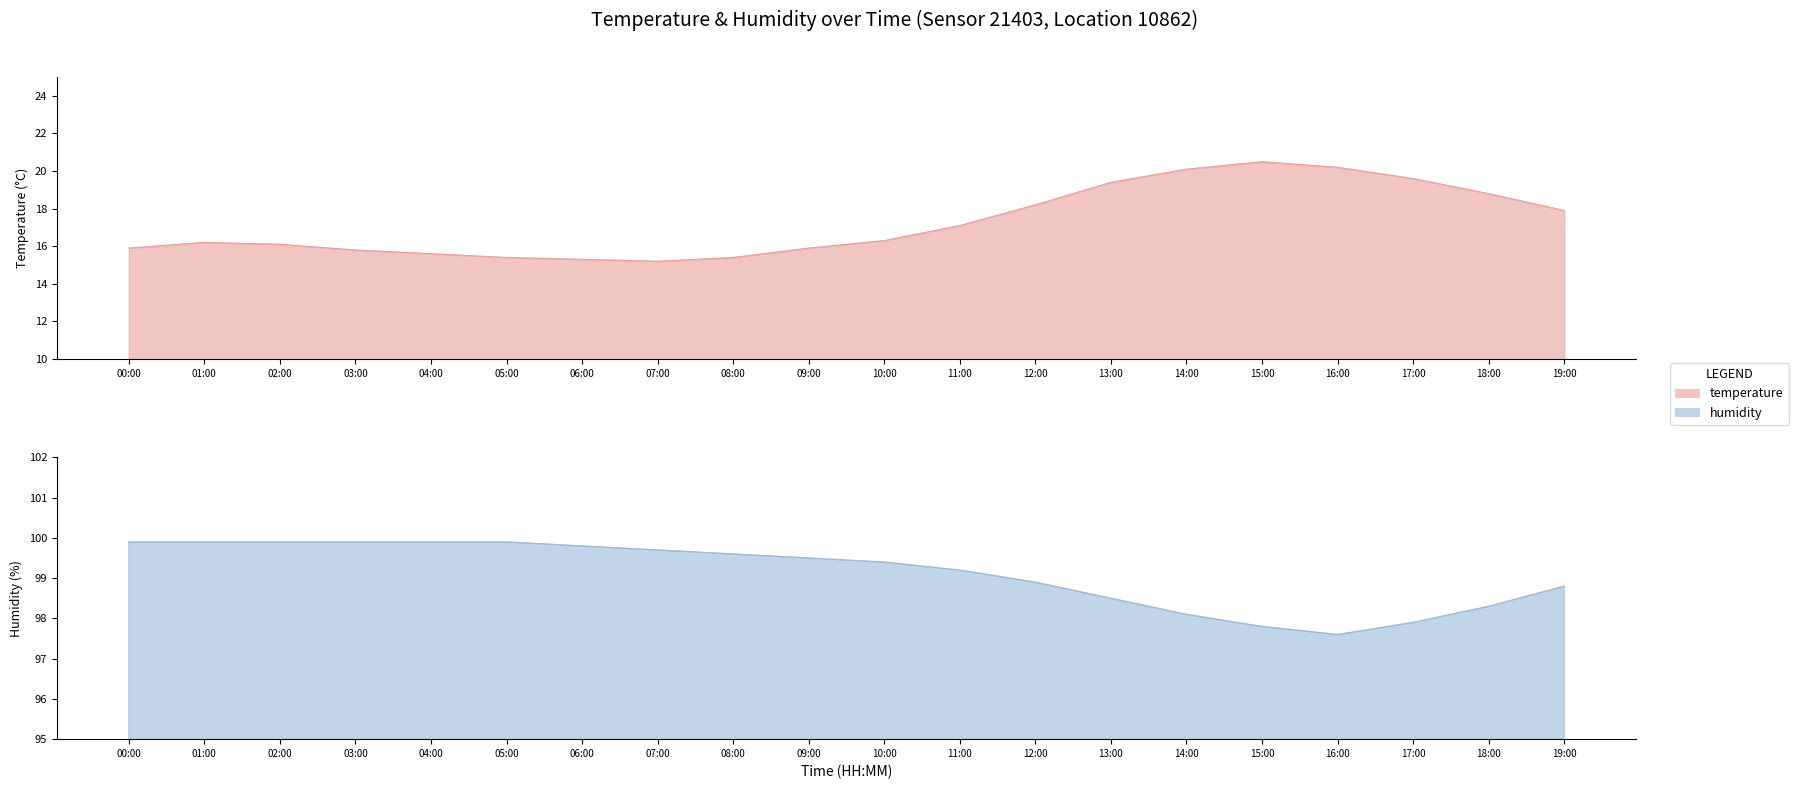

At which label does temperature reach its peak?

15:00